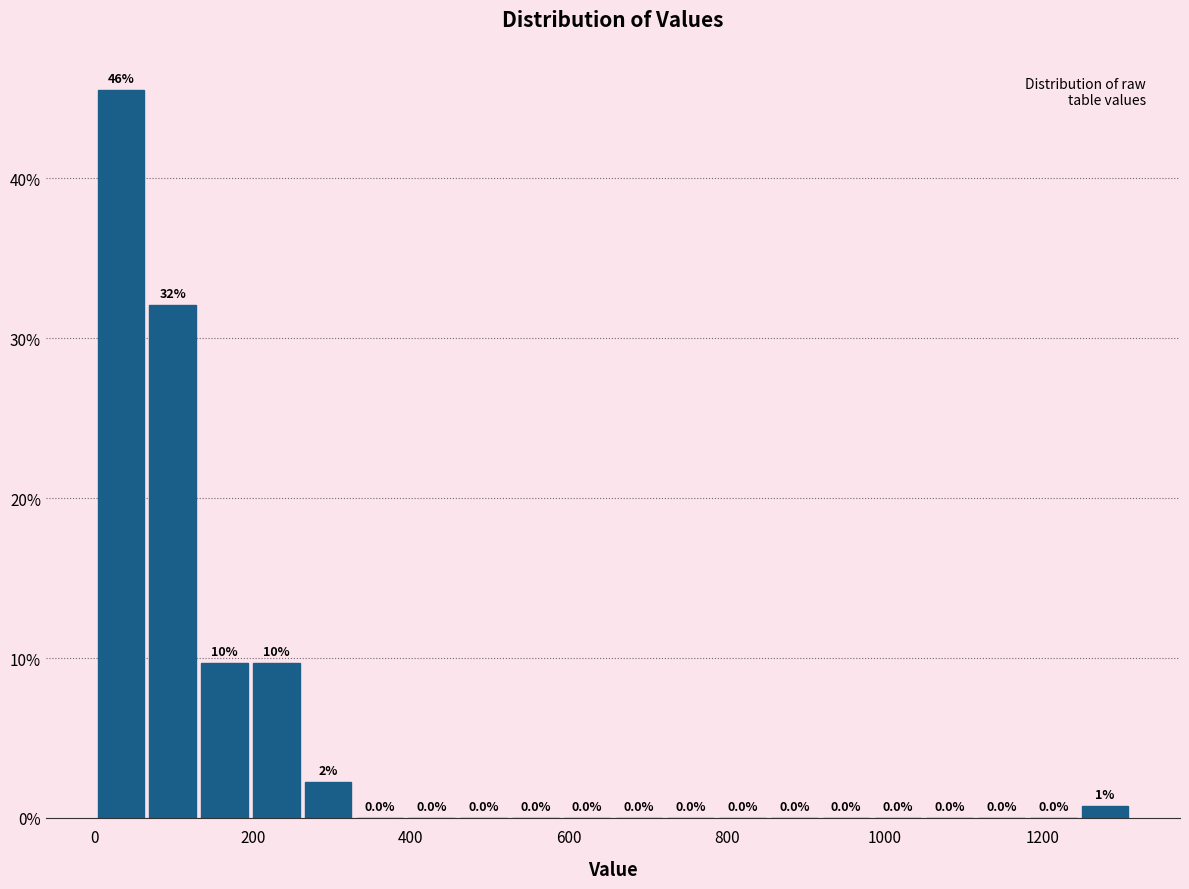

Around what value on the x-axis is the tallest bar? Give the approximate position of its centre, as read against the axis.

40